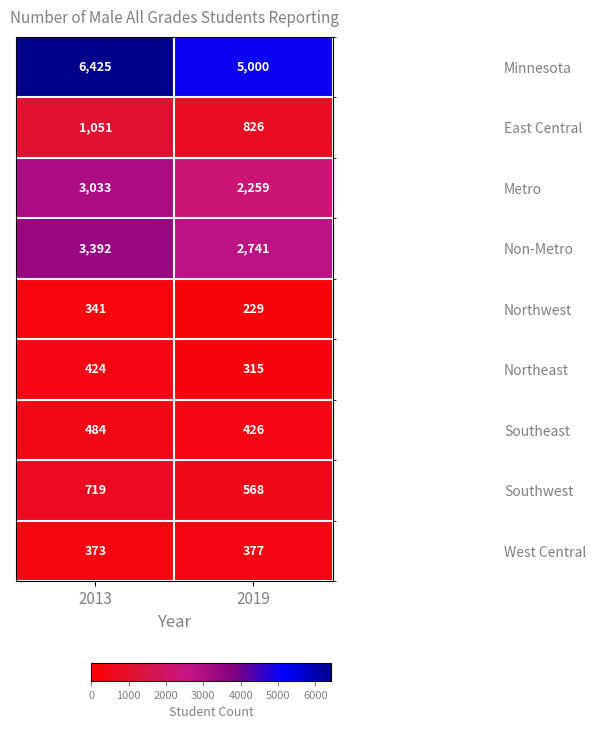

Count the number of categories in the chart.

2